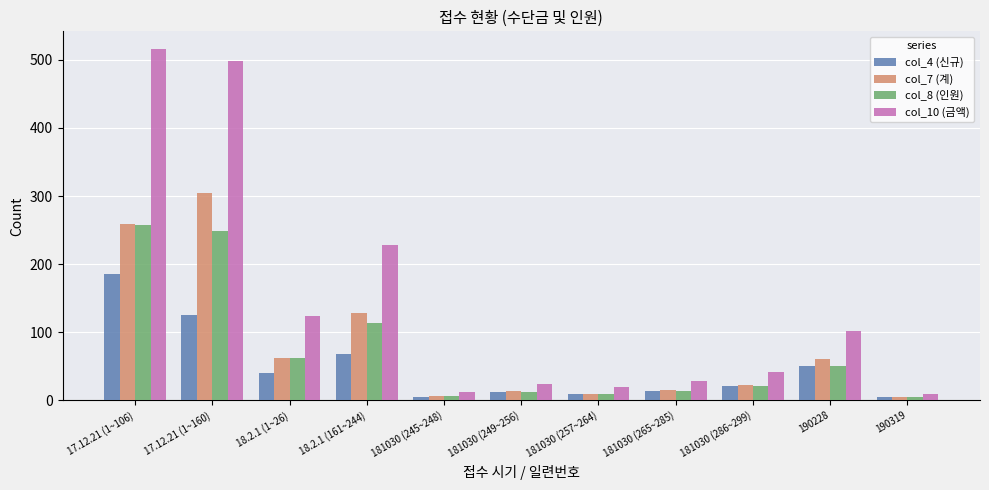

What is the value of the col_7 (계) bar at the 8th from the left?

15